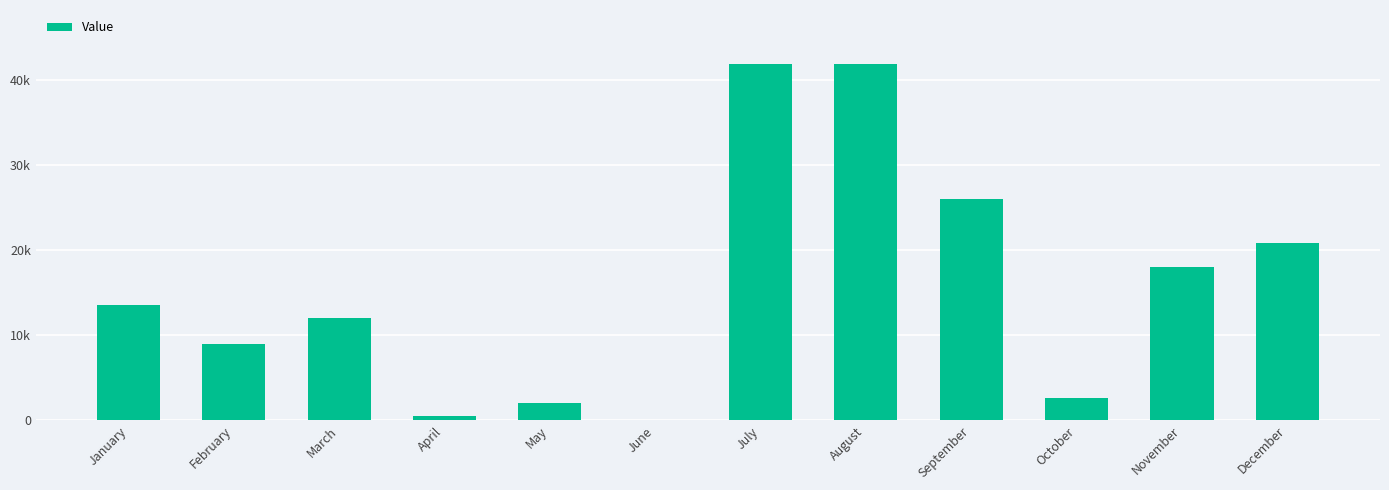

At which category does the chart reach its minimum across all series?

June